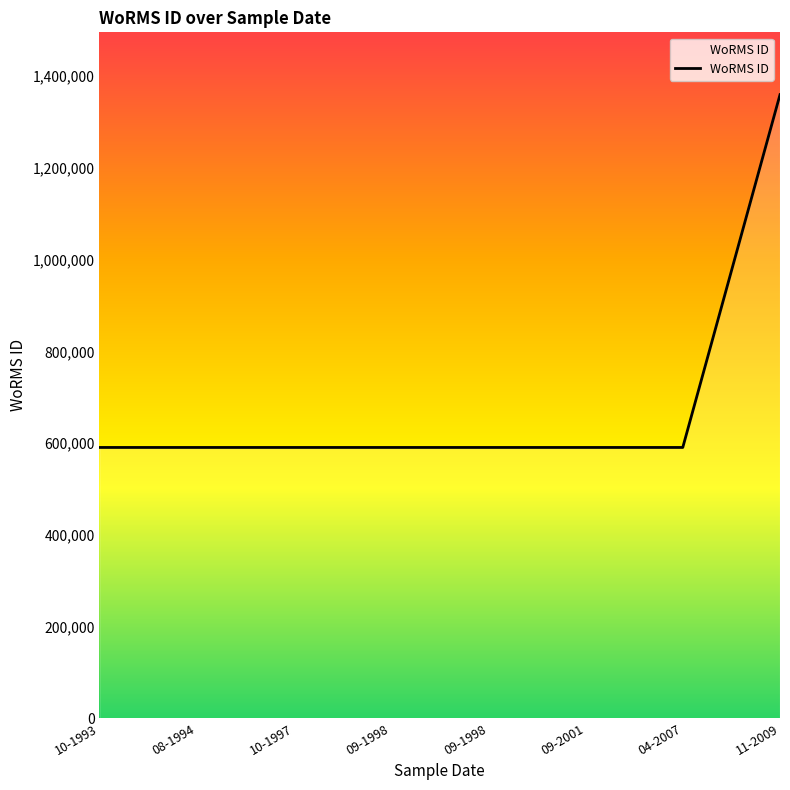

Is this an area chart (filled region under the line)?

Yes